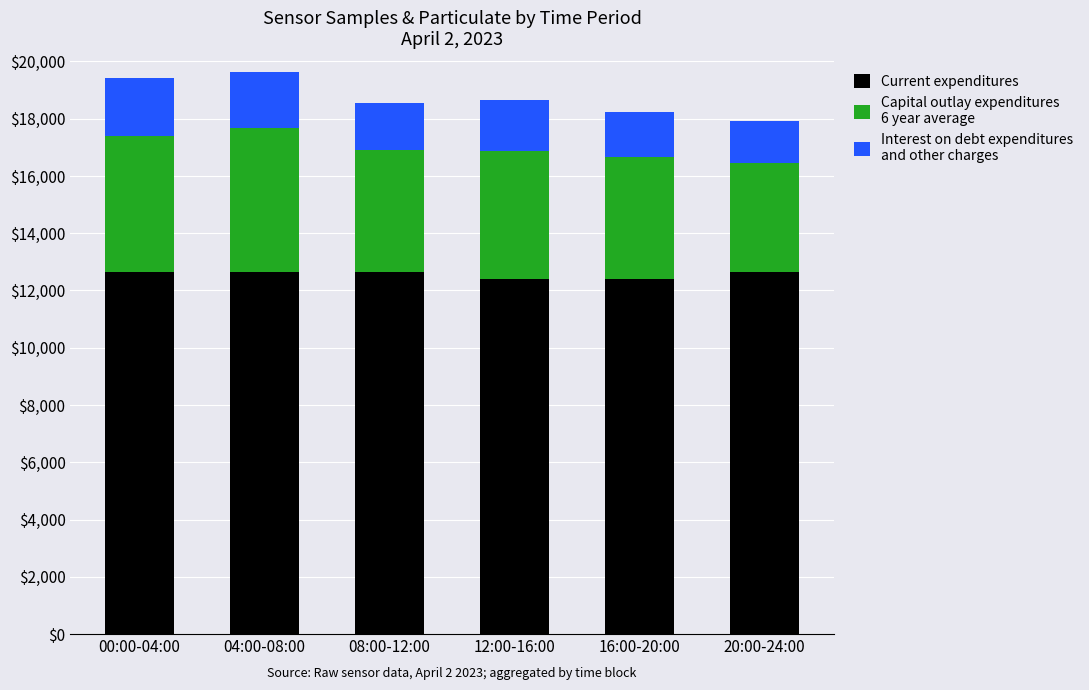

What is the total value across all series at 04:00-08:00?

19617.4